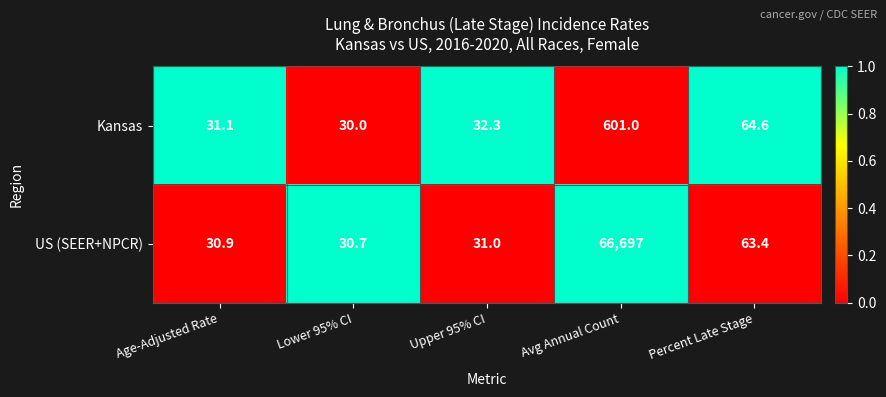

Which category has the highest value in the US (SEER+NPCR) series?

Avg Annual Count